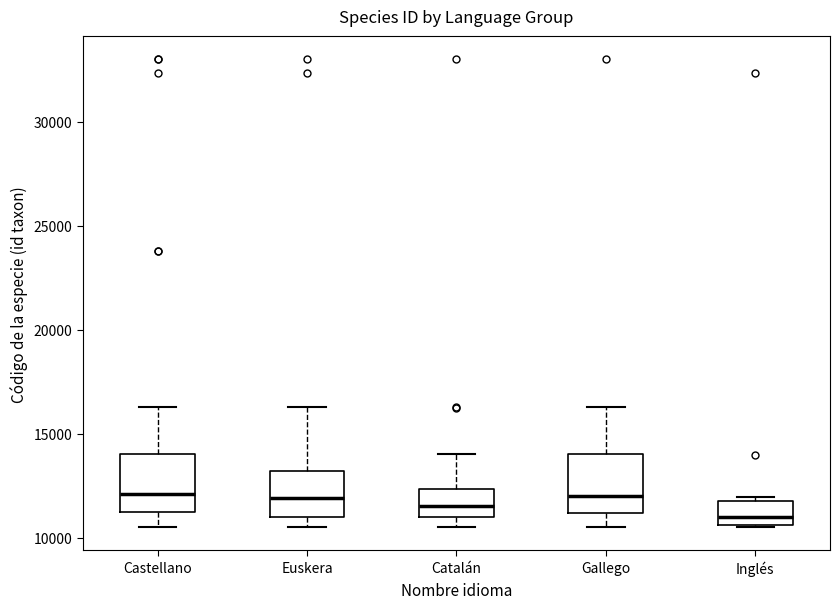

Where is the upper edge of the box for Inglés on the y-axis? The values are not printed on the chart, so give them approximately, as read against the axis.

12000